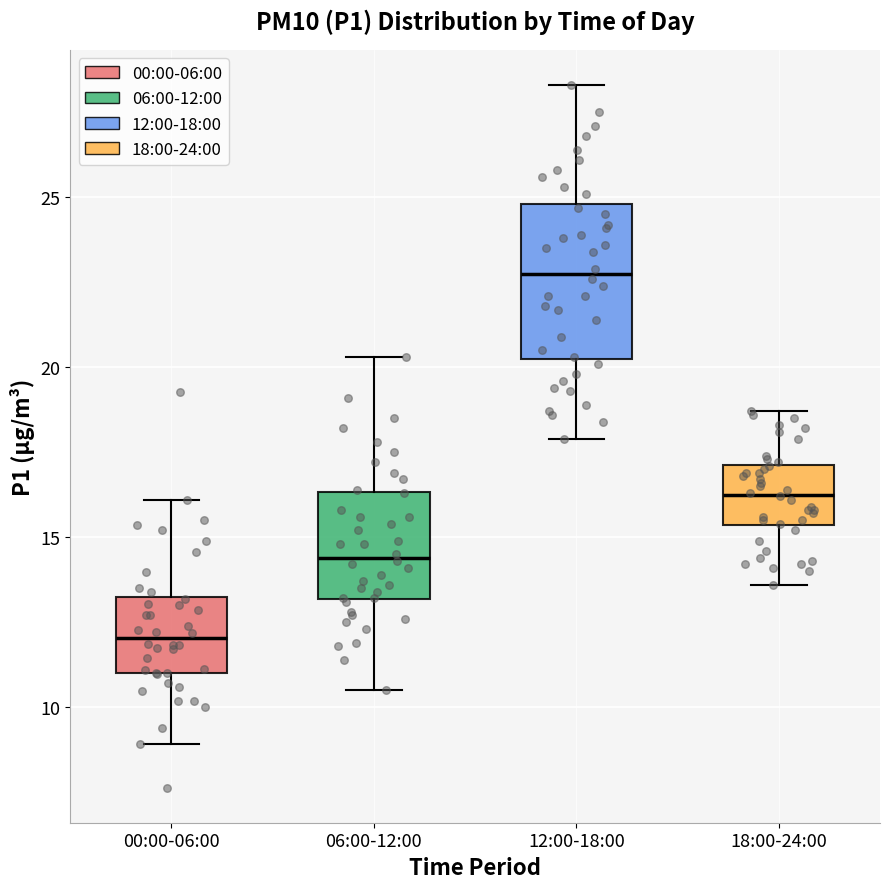

Reading left to right, transcribe this box plot: for each box, give where its median line is, the range the box spans, and where its two whiskers end, as read against the y-axis. The values are not printed on the chart, so give them approximately, as read against the axis.

00:00-06:00: median 12.0, box 11.0 to 13.0, whiskers 9.0 to 16.0
06:00-12:00: median 14.5, box 13.0 to 16.5, whiskers 10.5 to 20.5
12:00-18:00: median 23.0, box 20.5 to 25.0, whiskers 18.0 to 28.5
18:00-24:00: median 16.5, box 15.5 to 17.0, whiskers 13.5 to 18.5